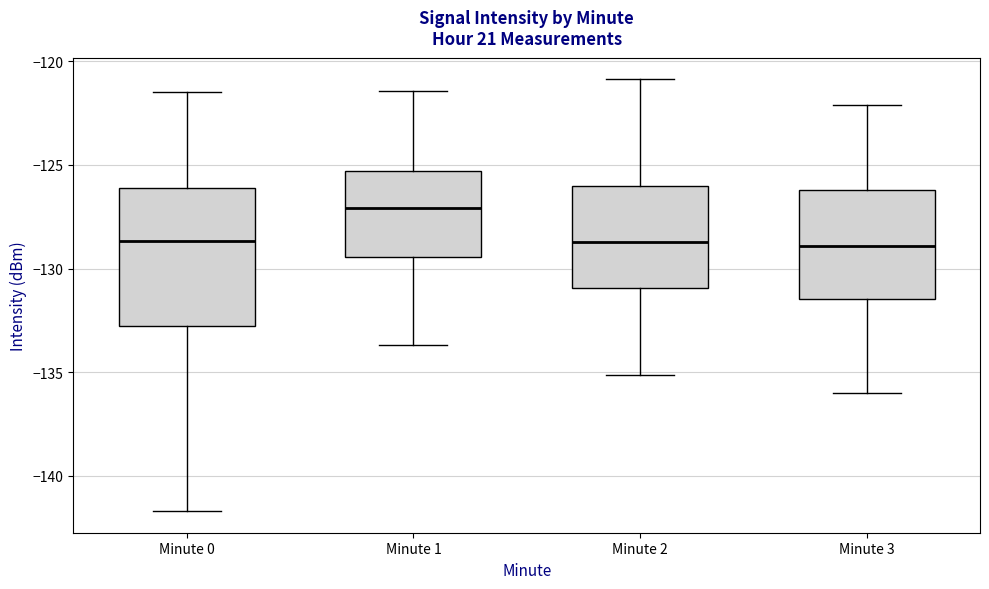

Where does the upper whisker of the box for Minute 0 end on the y-axis? The values are not printed on the chart, so give them approximately, as read against the axis.

-121.5